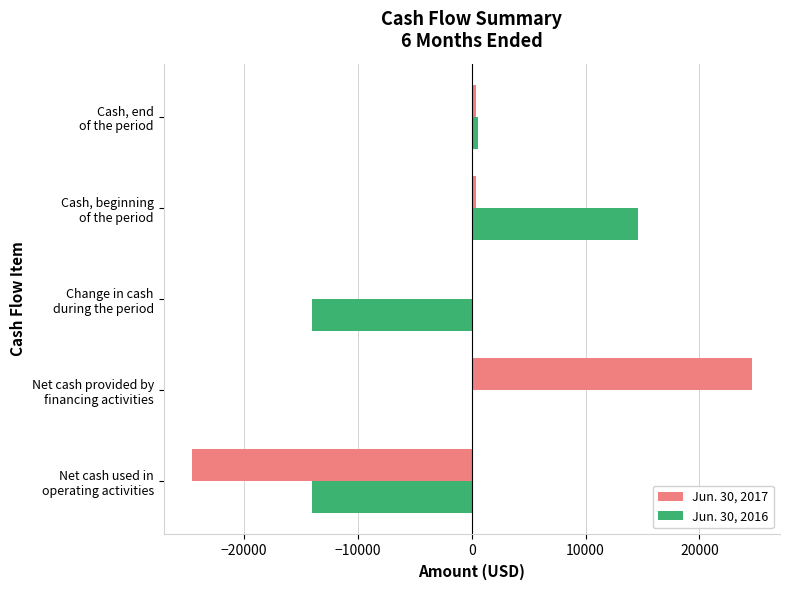

What is the greatest value displayed?

24628